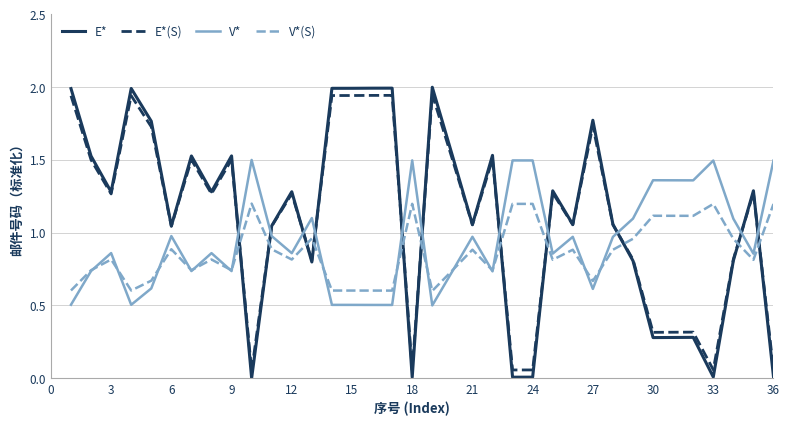

Rank the series by their maximum value, from highest to lowest.

E*, E*(S), V*, V*(S)